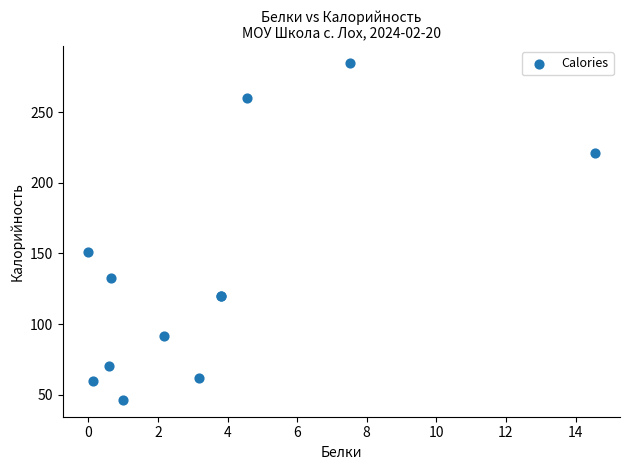

What Y value in the scatter plot is closest to 165?

151.4